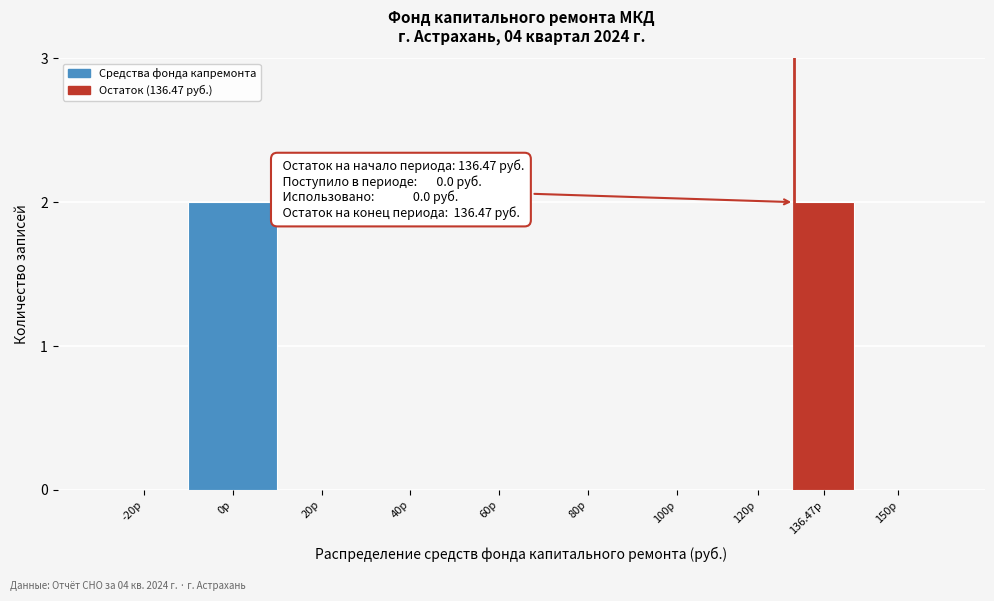

Reading left to right, list all the values displayed in this chart.

-20р=0	0р=2	20р=0	40р=0	60р=0	80р=0	100р=0	120р=0	136.47р=2	150р=0